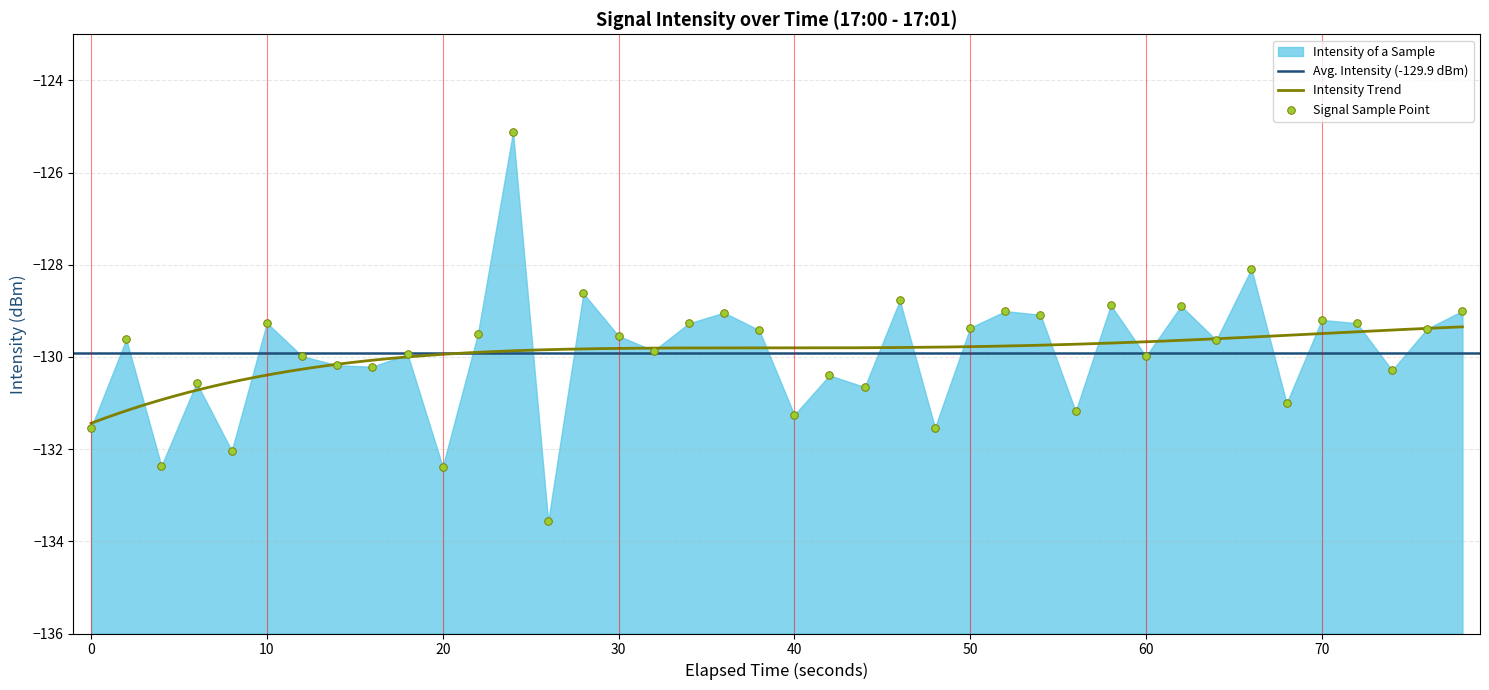

What is the highest value of the Intensity Trend series?

-129.3